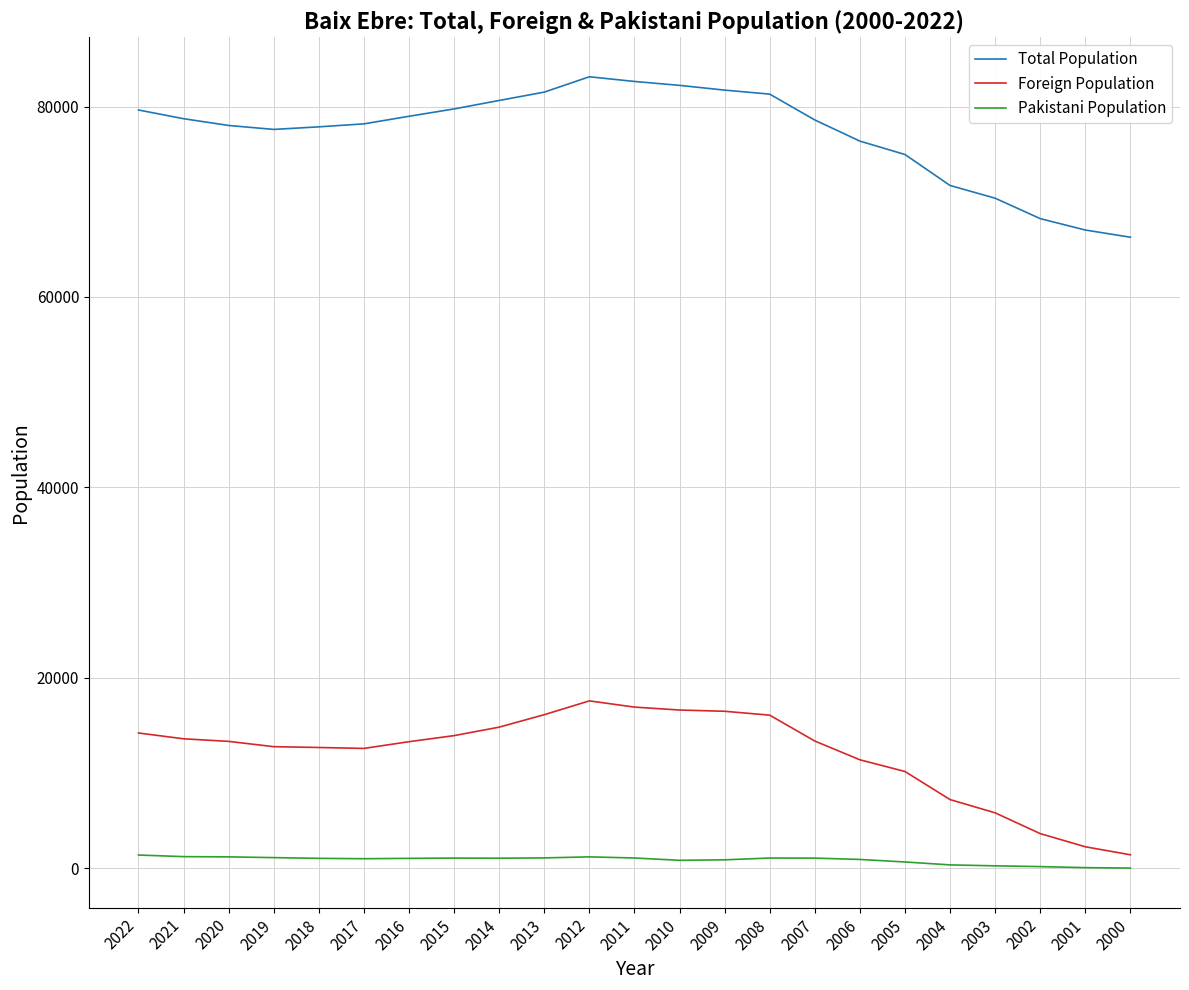

Rank the series by their maximum value, from lowest to highest.

Pakistani Population, Foreign Population, Total Population